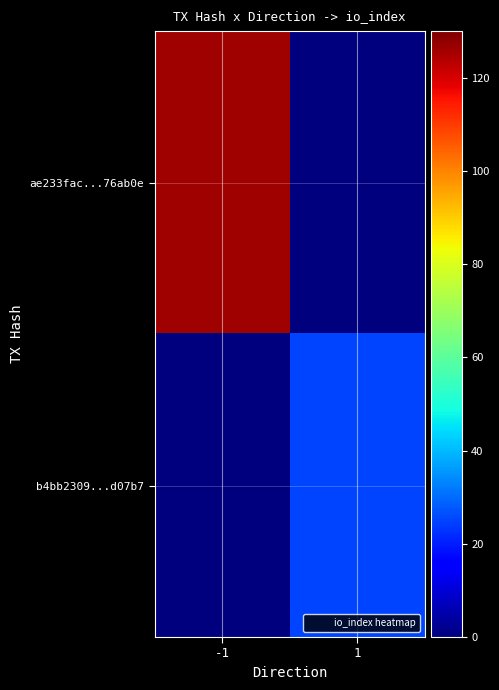

At which category is the sum across all series the highest?

-1